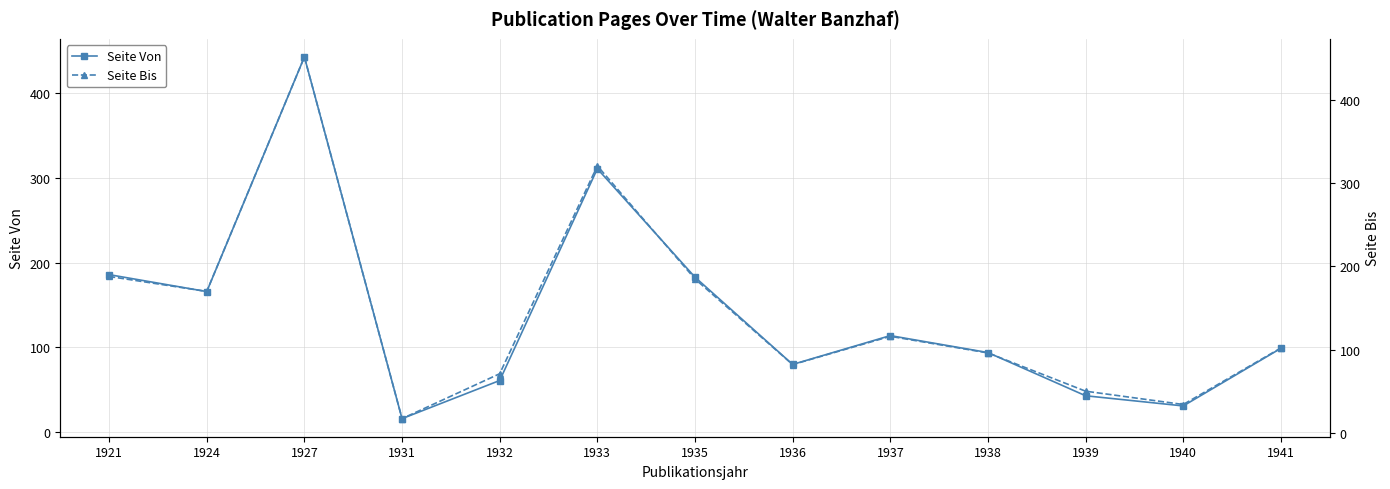

True or false: Seite Bis has a value of 168 at 1937.

False